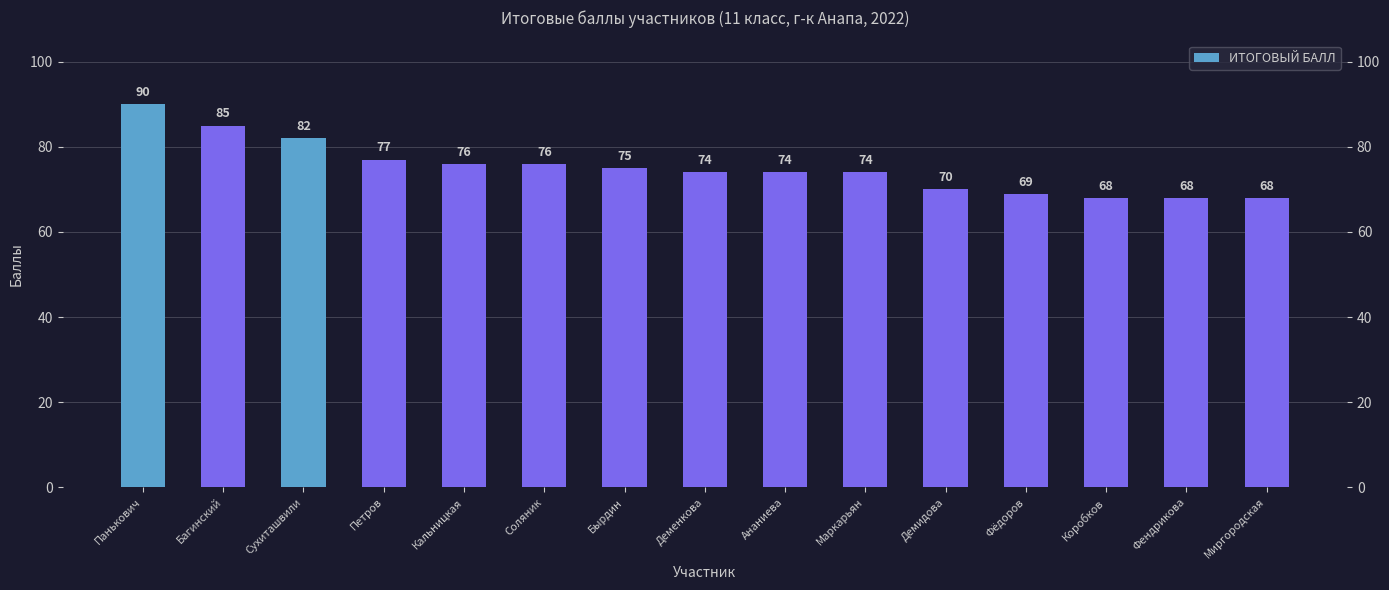

At which label does the data first exceed 74?

Панькович